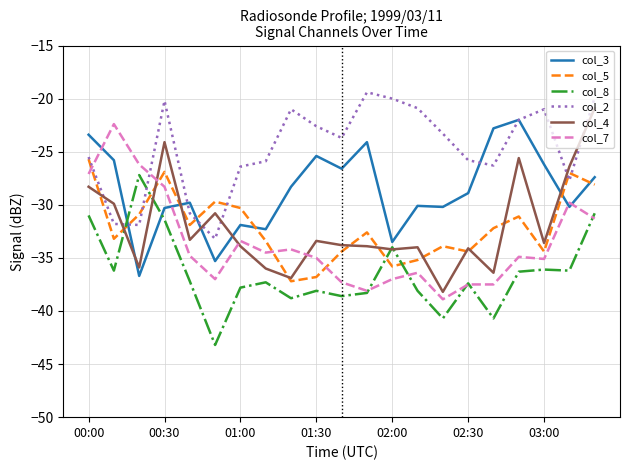

Which series has the largest total across all categories?

col_2